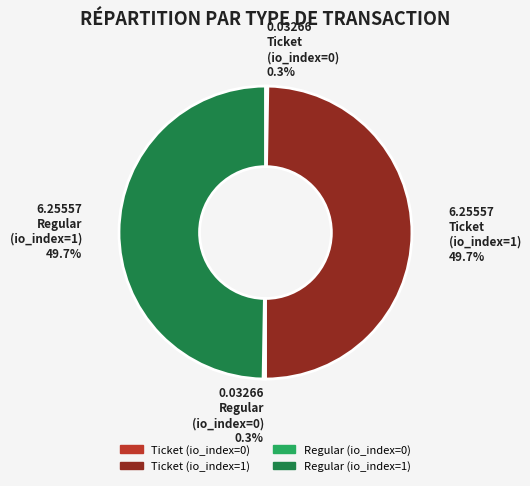

To the nearest percent, what is the difference between the Ticket (io_index=1) and Ticket (io_index=0) slice percentages?

50%